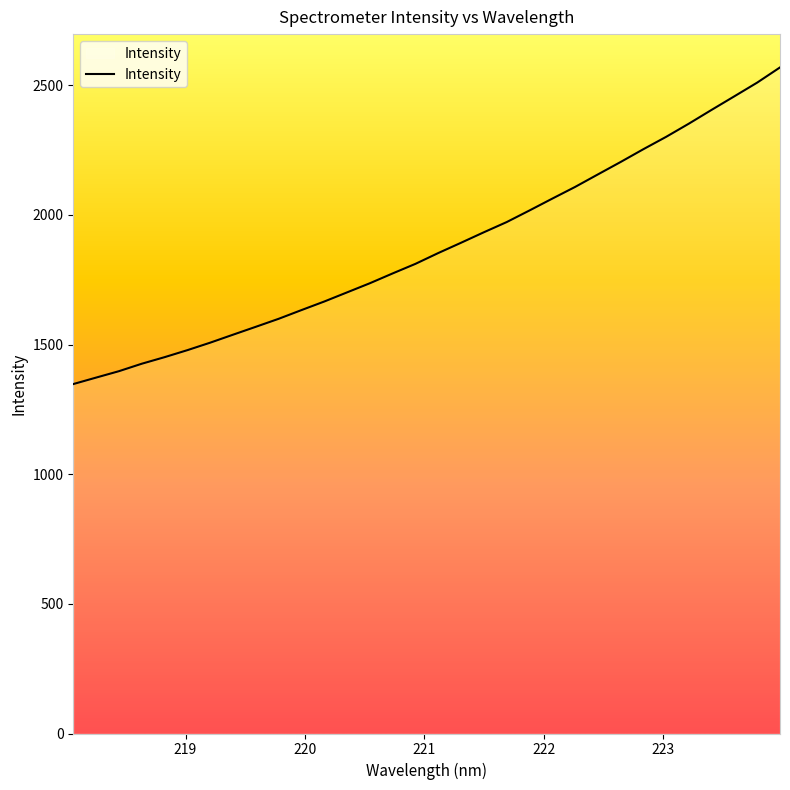

The value at 220.3533 is 901.4. True or false?

False